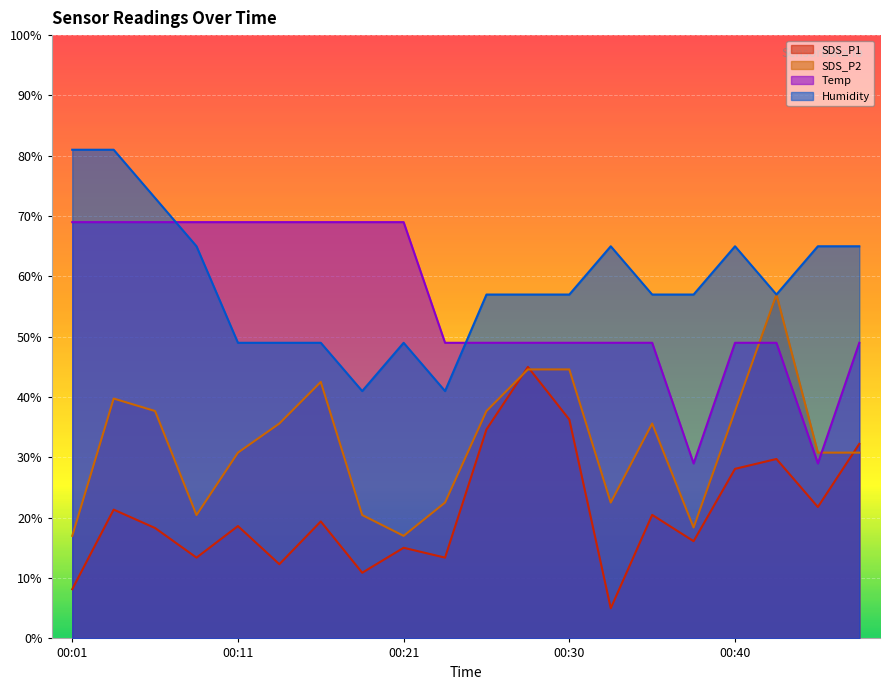

Which series has the widest spread of values?

SDS_P1